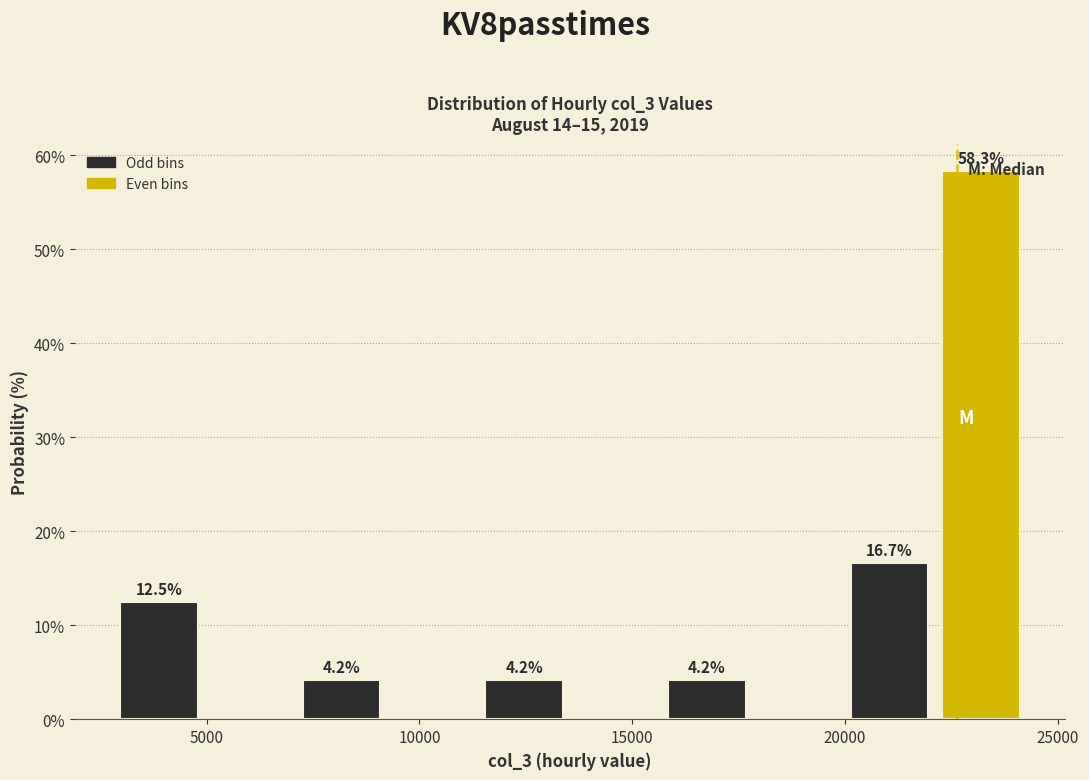

Over which range of the x-axis is the bar tallest?

22000 to 24500